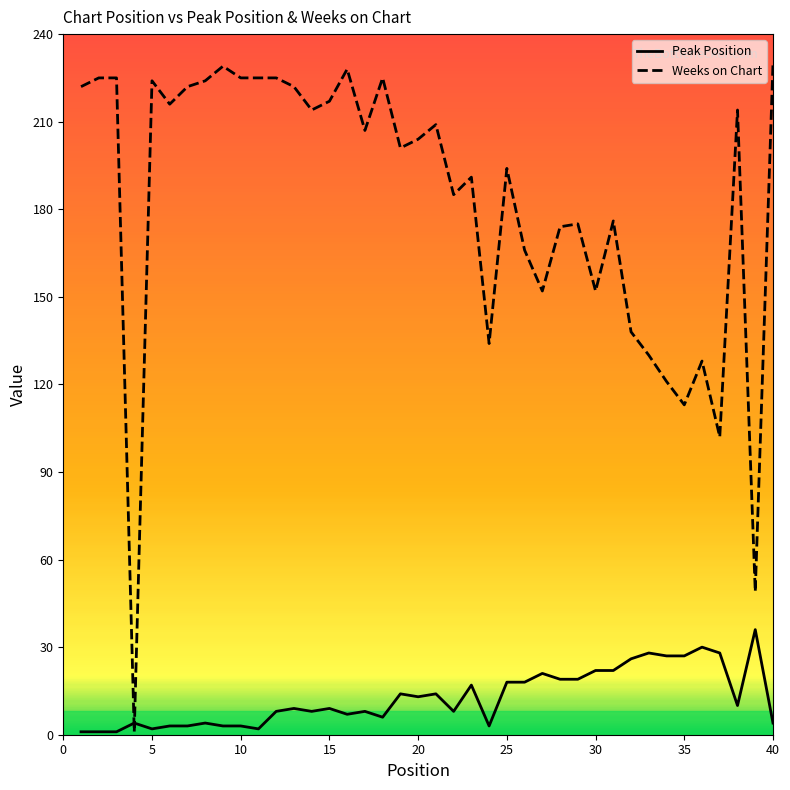

At how many categories does at least one series exceed 184?

25